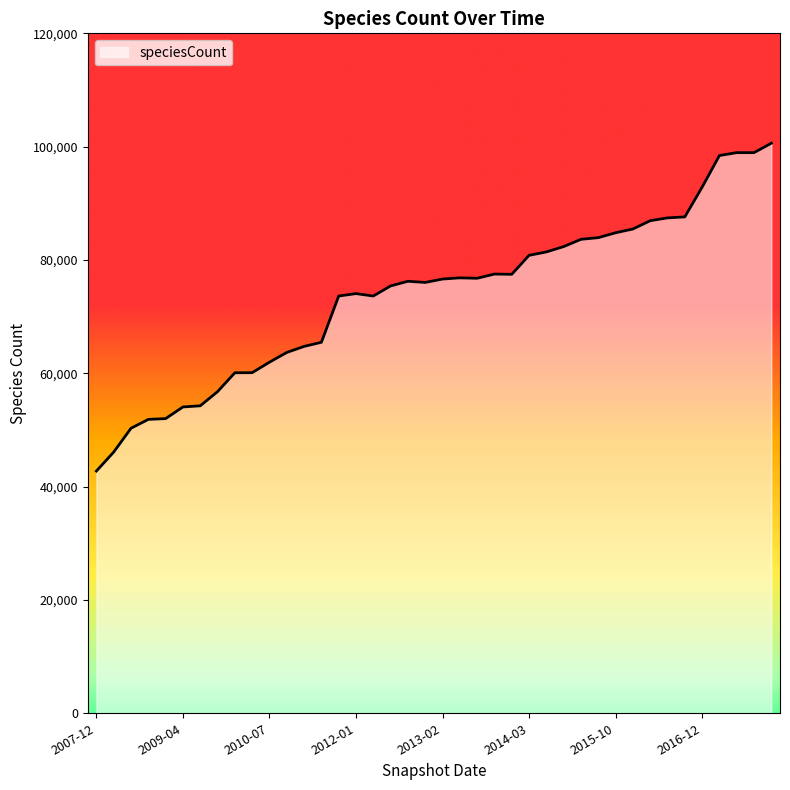

What is the greatest value displayed?

100608